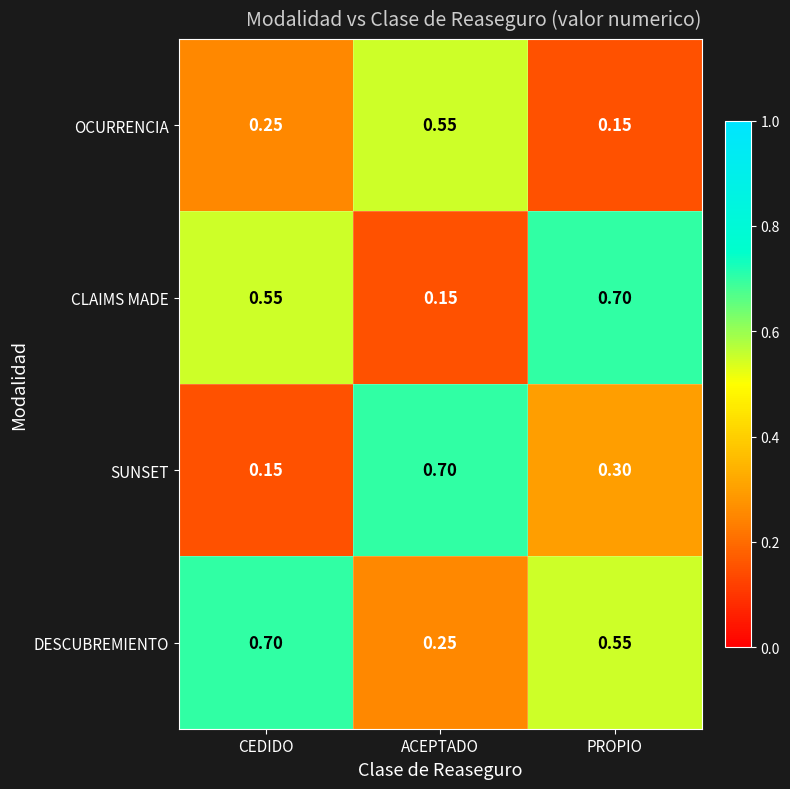

List the labels in order of OCURRENCIA value, smallest first.

PROPIO, CEDIDO, ACEPTADO